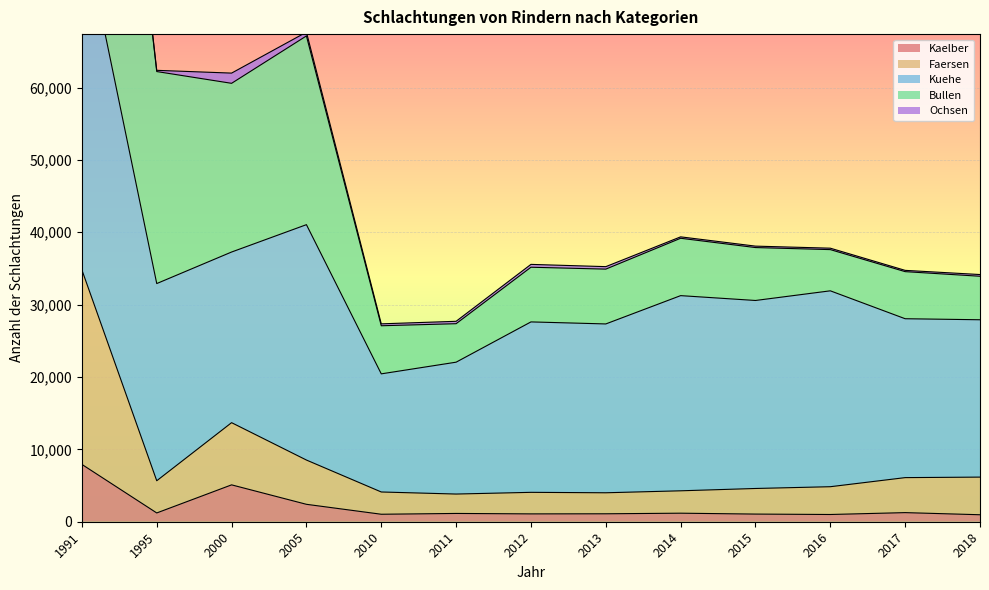

What is the difference between the Kaelber values at 2010 and 2016?

34